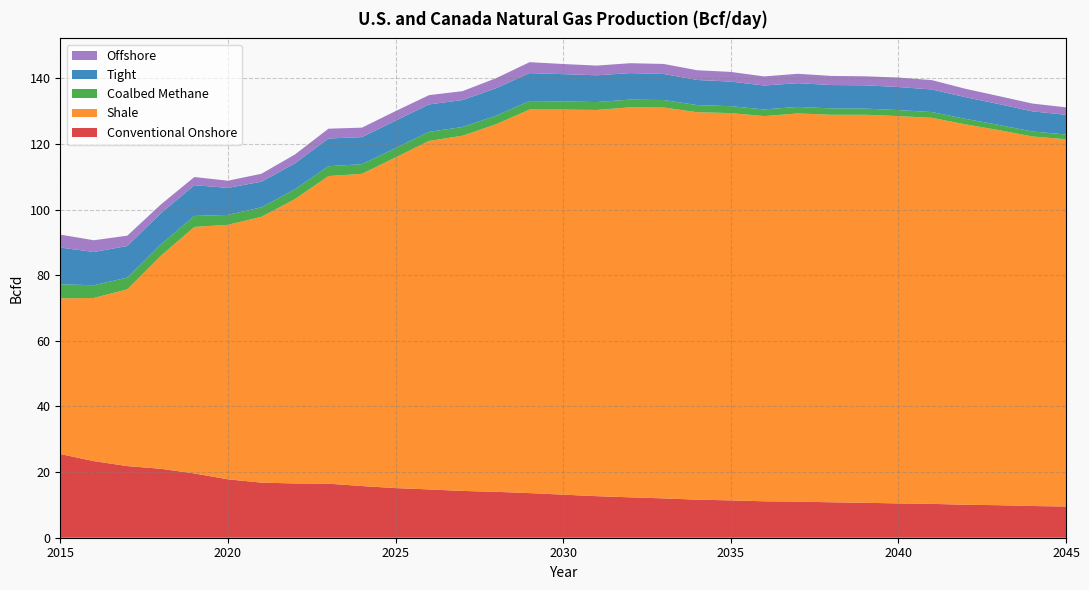

Reading right to left, what are all the values shown in this chart?

Conventional Onshore: 2045=9.5	2044=9.7	2043=9.9	2042=10.0	2041=10.3	2040=10.5	2039=10.6	2038=10.8	2037=11.0	2036=11.1	2035=11.4	2034=11.6	2033=12.0	2032=12.3	2031=12.7	2030=13.1	2029=13.6	2028=14.0	2027=14.3	2026=14.7	2025=15.1	2024=15.7	2023=16.5	2022=16.5	2021=16.8	2020=17.8	2019=19.6	2018=21.0	2017=21.8	2016=23.3	2015=25.5
Shale: 2045=111.9	2044=112.6	2043=114.3	2042=115.9	2041=117.6	2040=118.0	2039=118.2	2038=118.1	2037=118.3	2036=117.4	2035=118.0	2034=118.0	2033=119.1	2032=118.8	2031=117.7	2030=117.3	2029=116.9	2028=112.0	2027=108.2	2026=106.2	2025=100.7	2024=95.1	2023=93.7	2022=86.6	2021=81.0	2020=77.5	2019=75.1	2018=64.9	2017=53.9	2016=49.7	2015=47.4
Coalbed Methane: 2045=1.4	2044=1.5	2043=1.6	2042=1.7	2041=1.8	2040=1.8	2039=1.9	2038=1.9	2037=2.0	2036=2.0	2035=2.1	2034=2.2	2033=2.3	2032=2.3	2031=2.4	2030=2.5	2029=2.6	2028=2.6	2027=2.7	2026=2.8	2025=2.9	2024=2.9	2023=3.0	2022=3.0	2021=2.9	2020=3.0	2019=3.3	2018=3.4	2017=3.6	2016=3.9	2015=4.3
Tight: 2045=6.0	2044=6.1	2043=6.4	2042=6.6	2041=6.9	2040=7.0	2039=7.1	2038=7.1	2037=7.2	2036=7.3	2035=7.5	2034=7.7	2033=7.9	2032=8.1	2031=8.2	2030=8.3	2029=8.5	2028=8.4	2027=8.2	2026=8.3	2025=8.4	2024=8.2	2023=8.5	2022=7.9	2021=7.8	2020=8.2	2019=9.4	2018=9.5	2017=9.6	2016=10.1	2015=11.2
Offshore: 2045=2.3	2044=2.4	2043=2.4	2042=2.6	2041=2.8	2040=2.9	2039=2.8	2038=2.8	2037=2.9	2036=2.8	2035=3.0	2034=3.0	2033=3.0	2032=3.0	2031=3.0	2030=3.1	2029=3.3	2028=3.1	2027=2.7	2026=2.8	2025=2.9	2024=2.9	2023=3.0	2022=2.7	2021=2.4	2020=2.2	2019=2.5	2018=2.7	2017=3.1	2016=3.6	2015=3.9